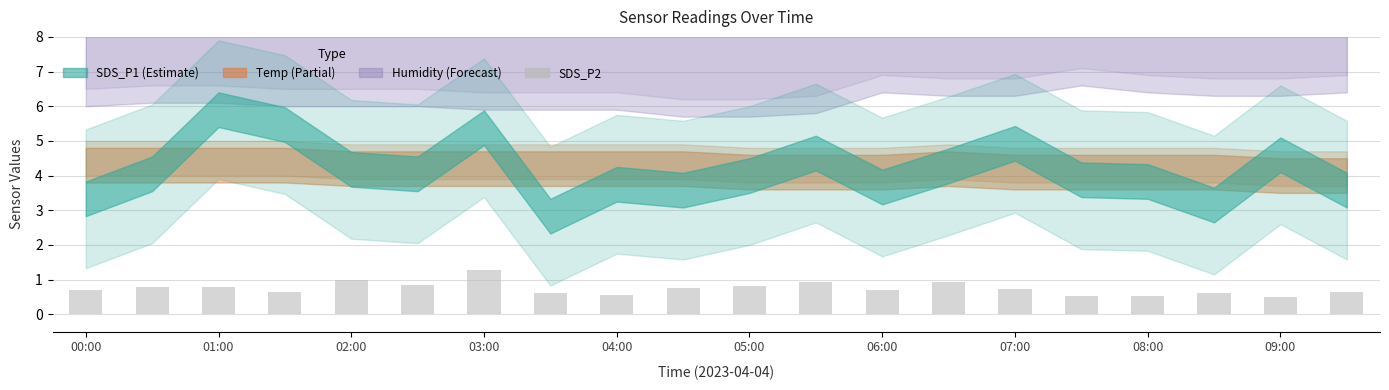

What is the sum of all values?

14.9